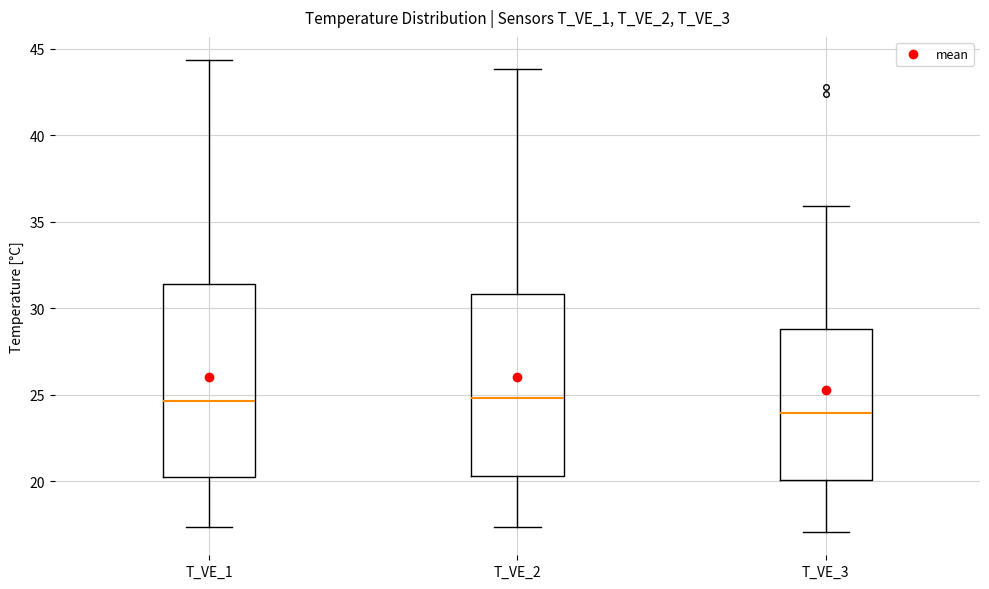

Reading left to right, read every box against the y-axis: the position of its median line, the range the box covers, and the ends of its whiskers. The values are not printed on the chart, so give them approximately, as read against the axis.

T_VE_1: median 24.5, box 20.0 to 31.5, whiskers 17.5 to 44.5
T_VE_2: median 25.0, box 20.5 to 31.0, whiskers 17.5 to 44.0
T_VE_3: median 24.0, box 20.0 to 29.0, whiskers 17.0 to 36.0